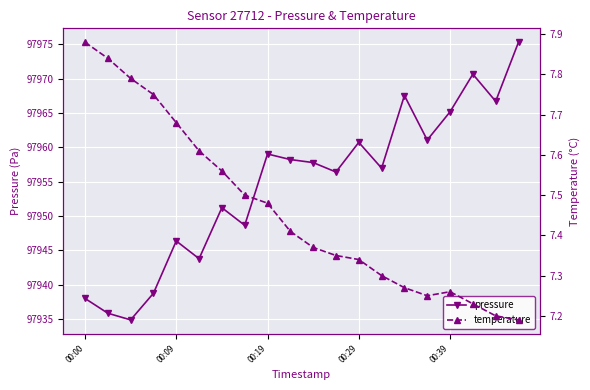

What is the highest value of the pressure series?

97975.3